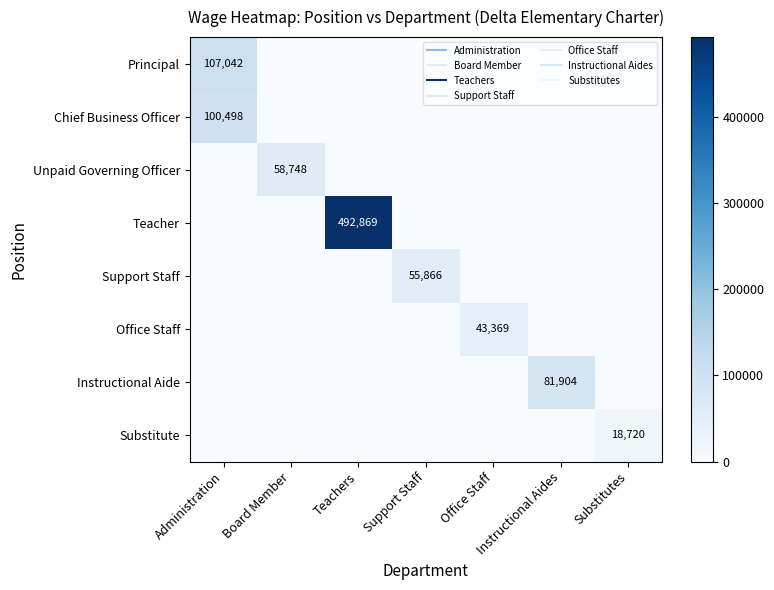

What is the sum of all Chief Business Officer values?

100498